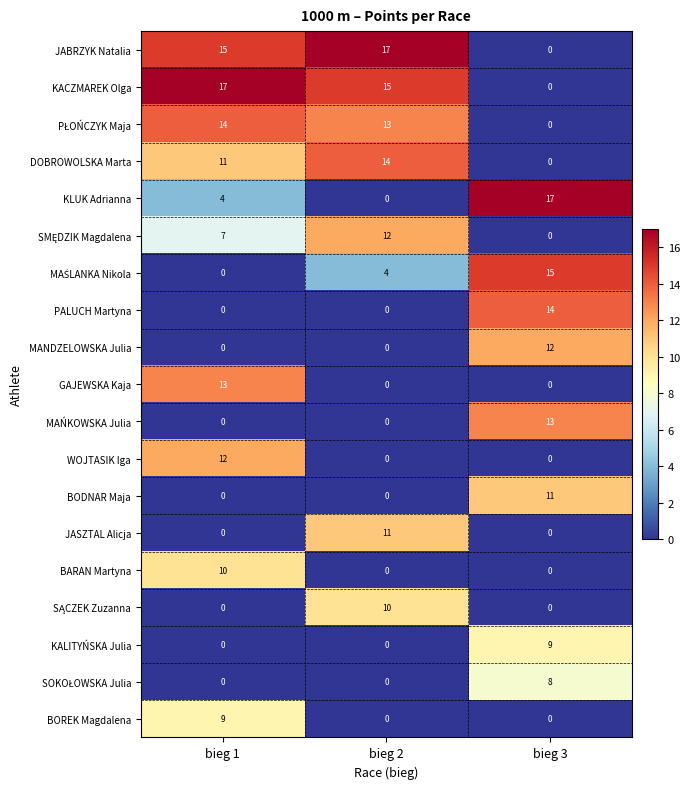

Is the value of DOBROWOLSKA Marta at bieg 1 greater than the value of MAŃKOWSKA Julia at bieg 2?

Yes